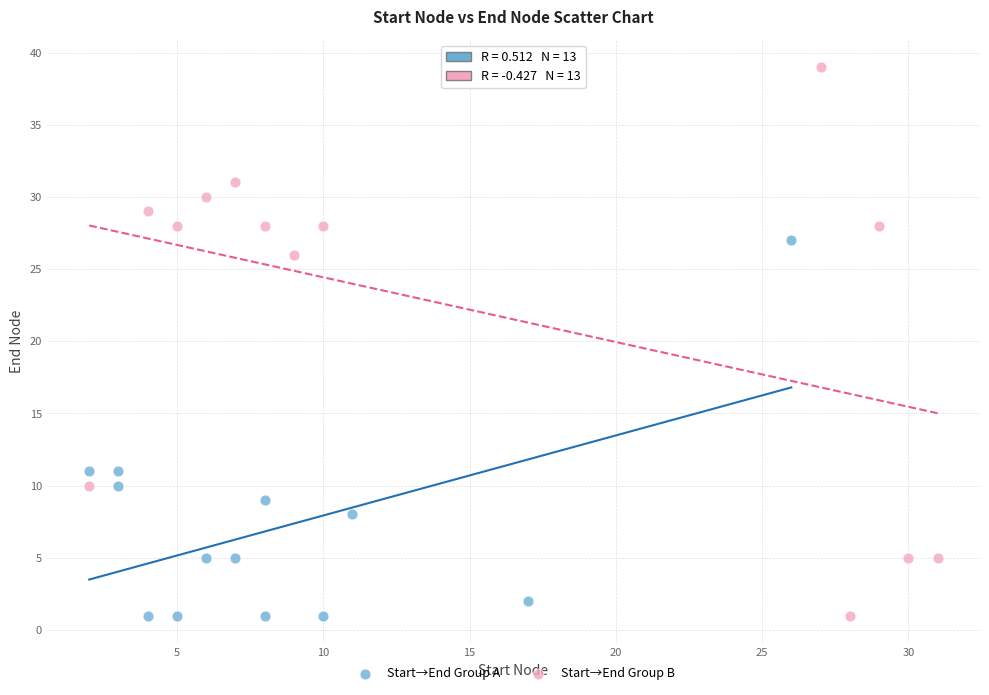

Which series has the widest spread of Y values?

Start→End Group B